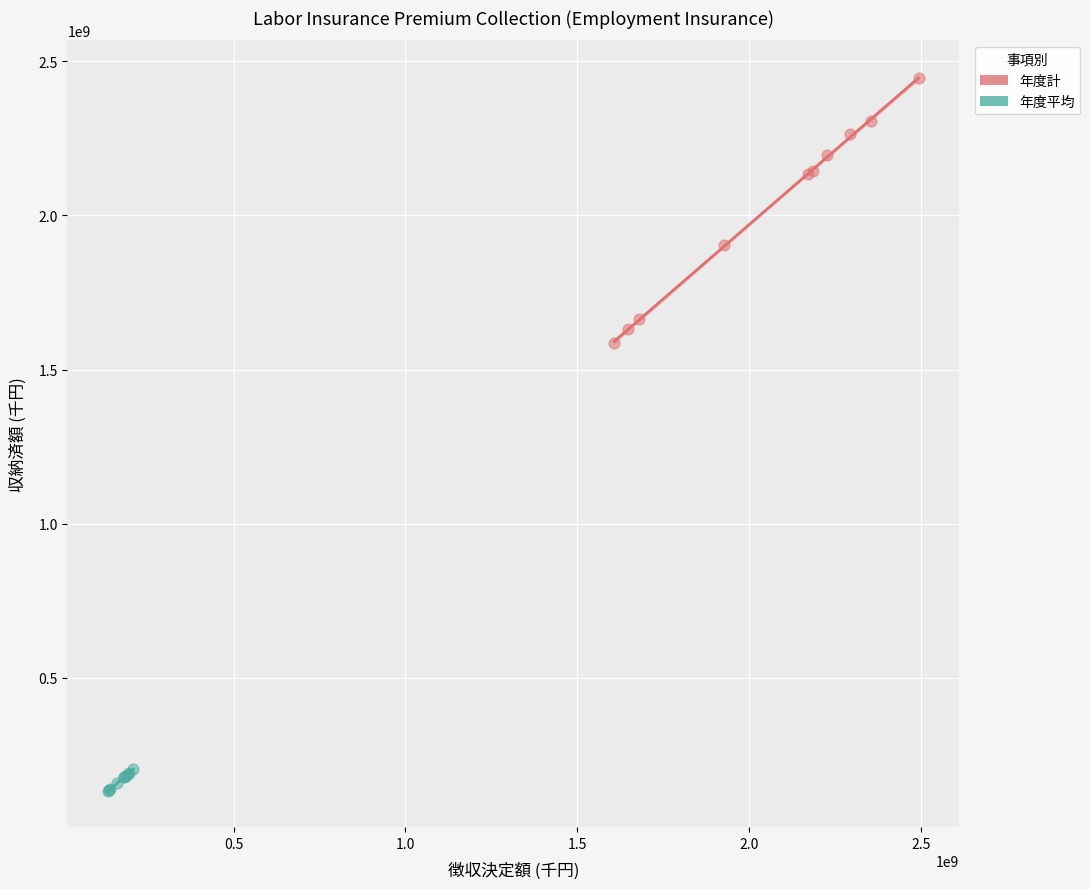

Which series reaches the minimum Y coordinate?

年度平均